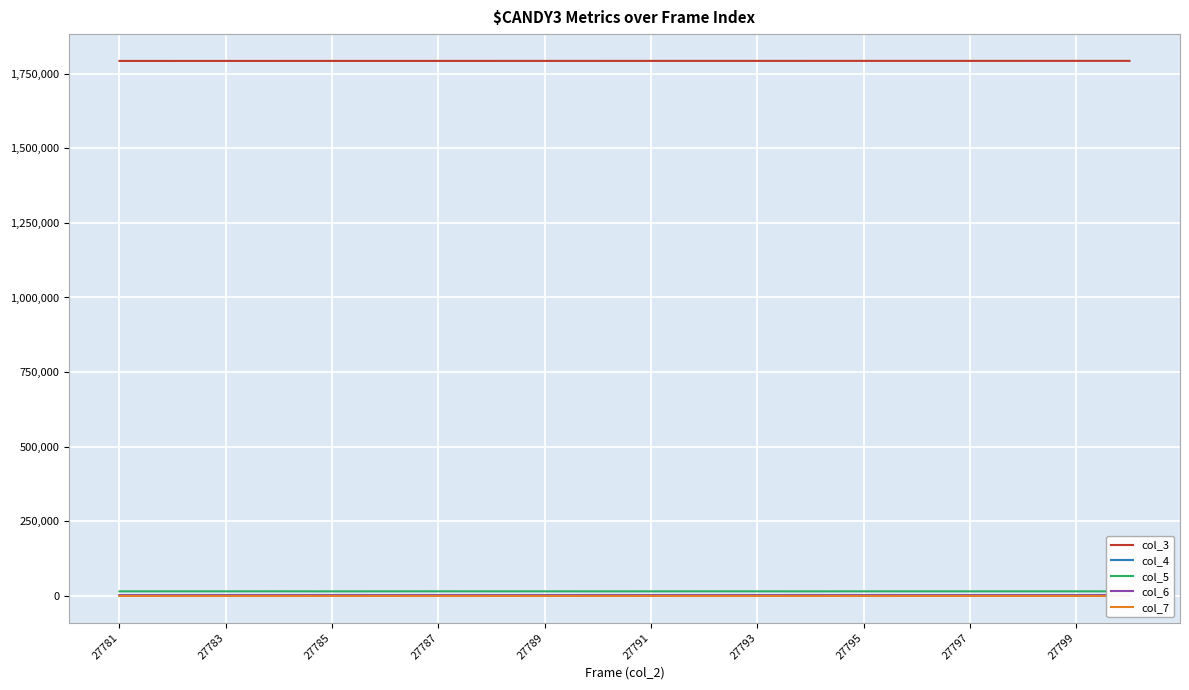

How many interior local valleys does the col_6 series have?

9